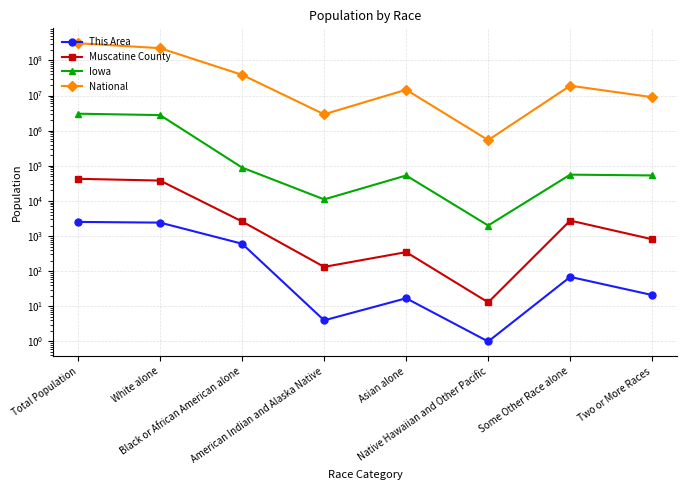

Is this an area chart (filled region under the line)?

No